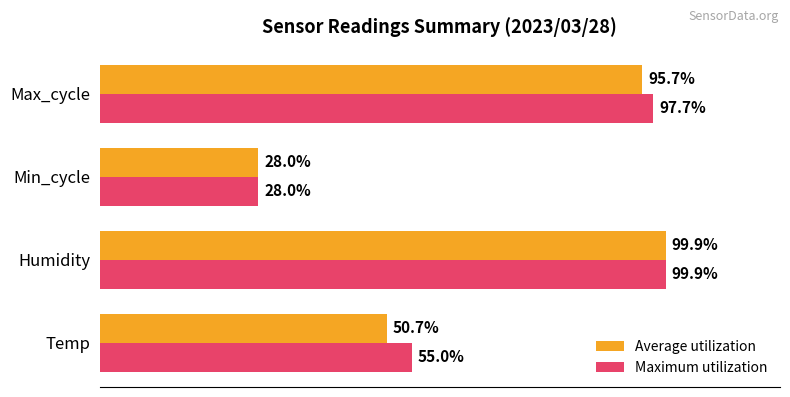

At which category is the sum across all series the highest?

Humidity